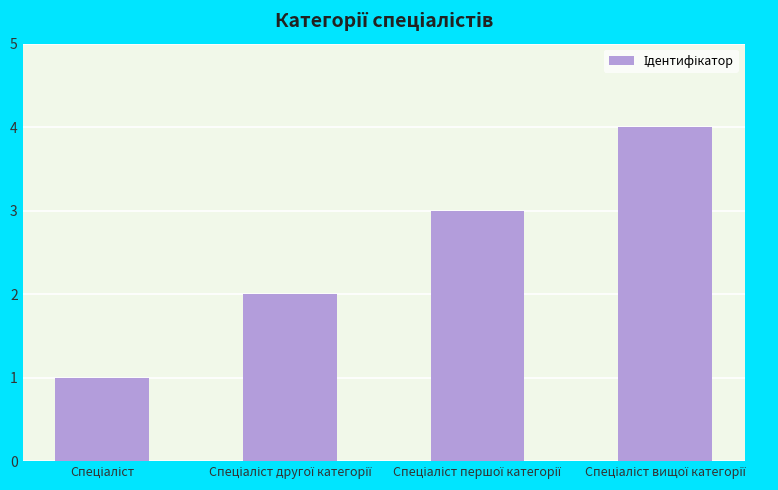

What is the difference between the maximum and minimum values?

3